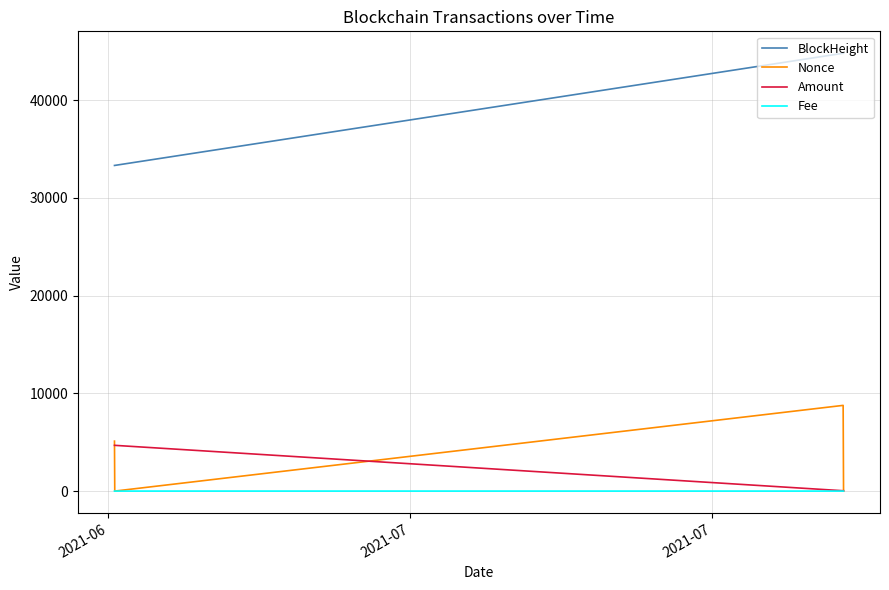

Which series has the largest total across all categories?

BlockHeight